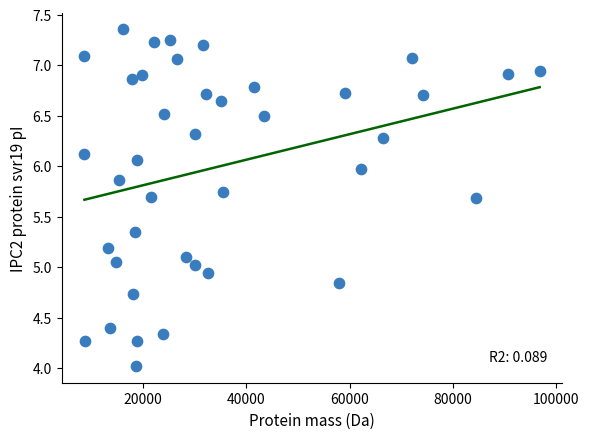

What is the range of X values (max minus min)?

88134.8